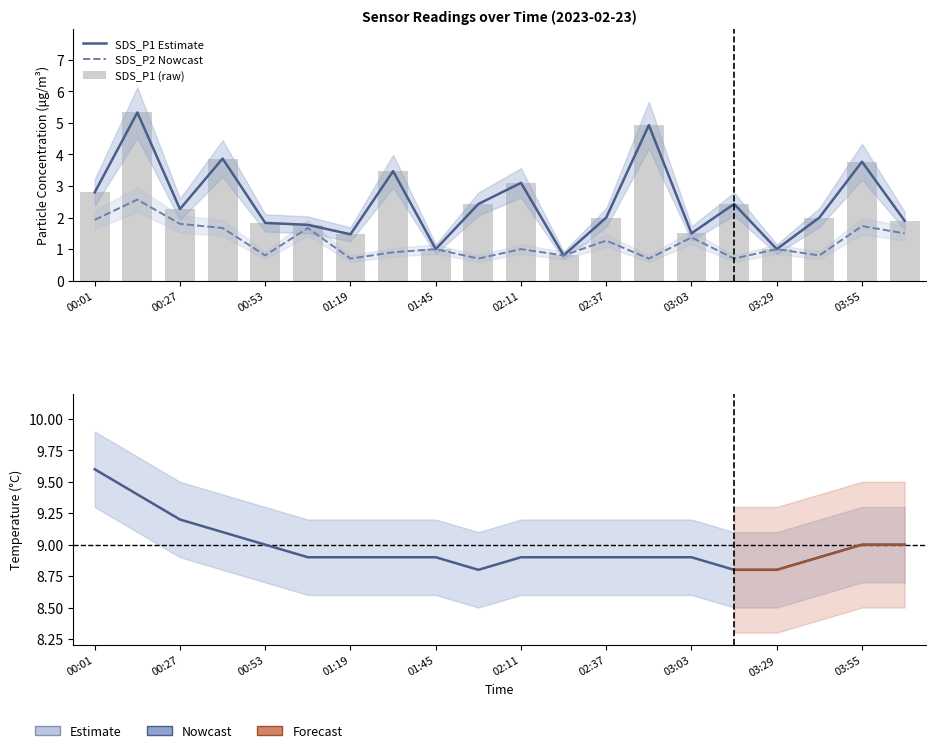

What is the difference between the highest and lowest values at 02:50?

8.2